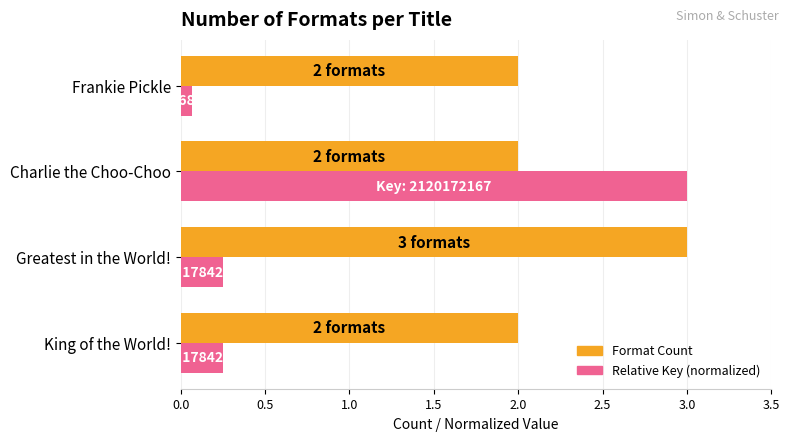

Rank the series by their average value, from lowest to highest.

Relative Key (normalized), Format Count